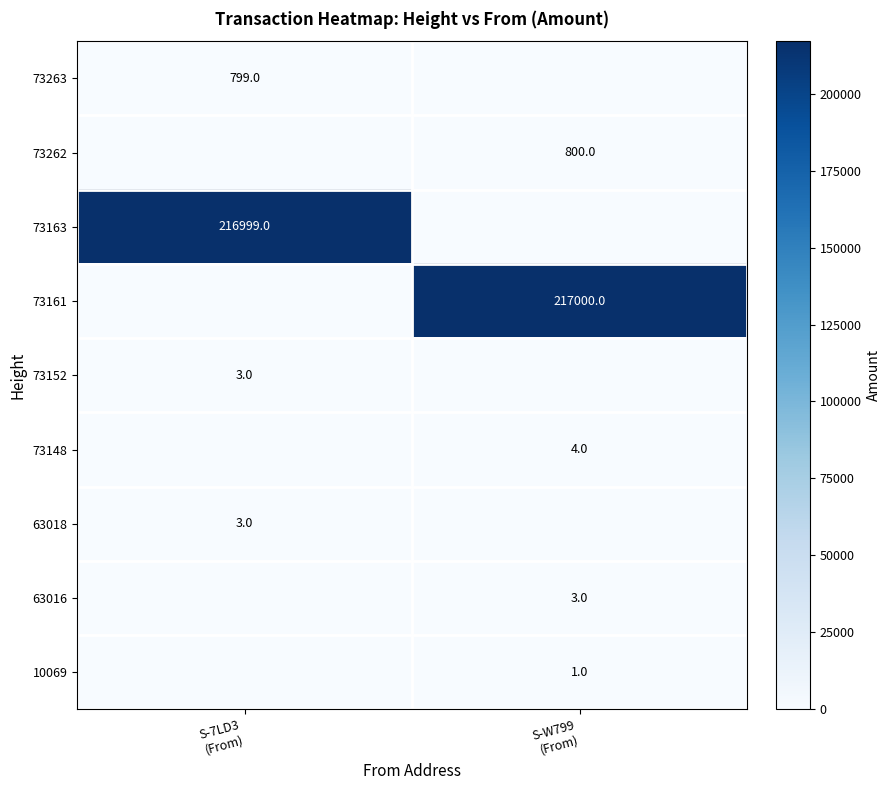

Which series has the largest total across all categories?

73161